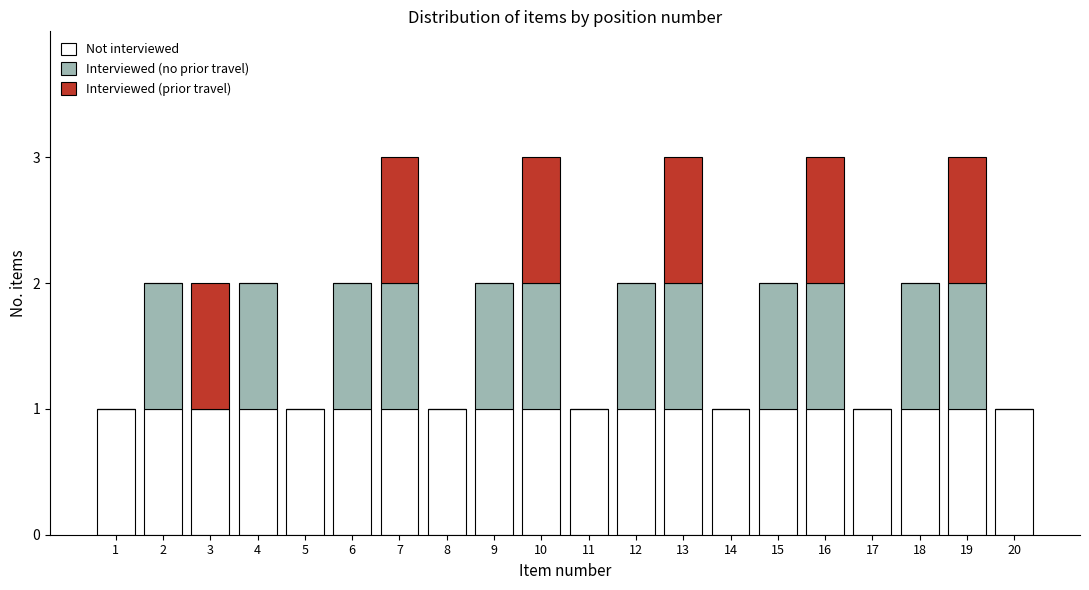

Is it true that Not interviewed equals 2 at 17?

False